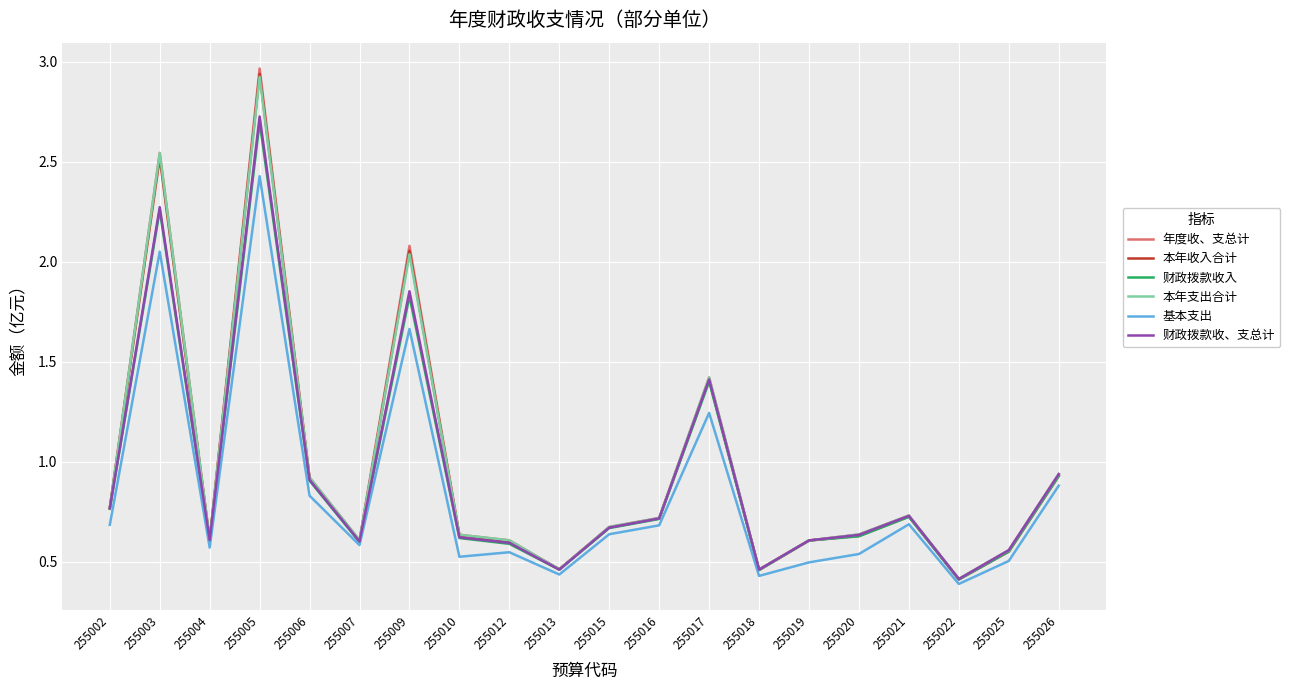

True or false: 年度收、支总计 has more than 0 interior local peaks.

True